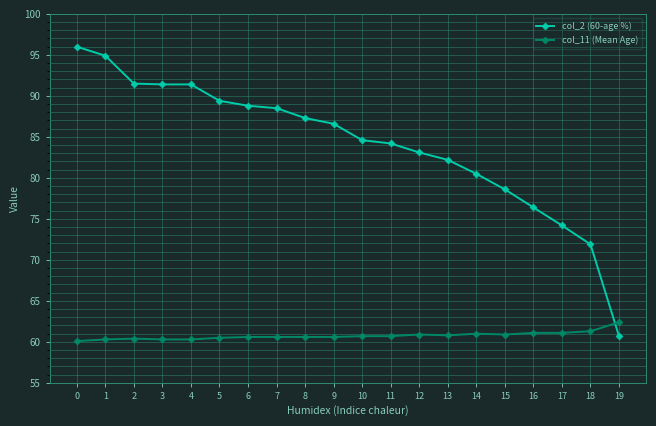

At how many categories does at least one series exceed 77?

16